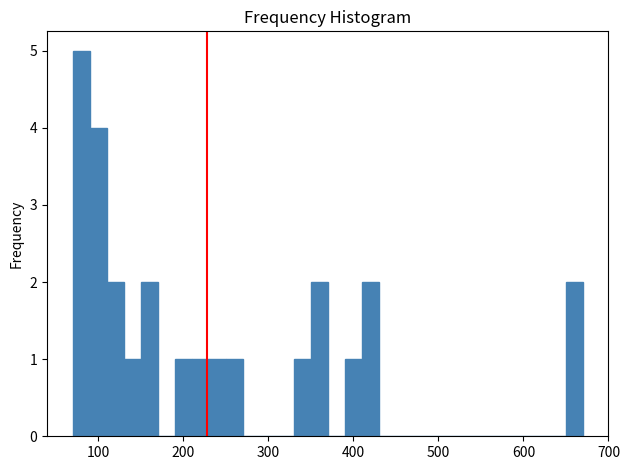

Read against the x-axis, roughly where is the centre of the tallest bar?

80